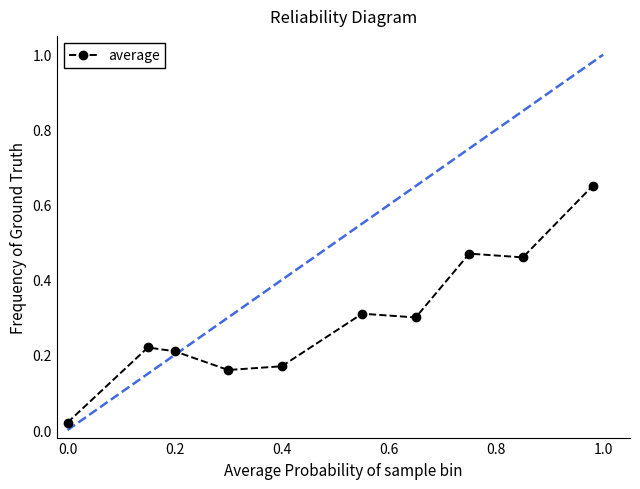

What is the difference between the maximum and minimum values?

0.6